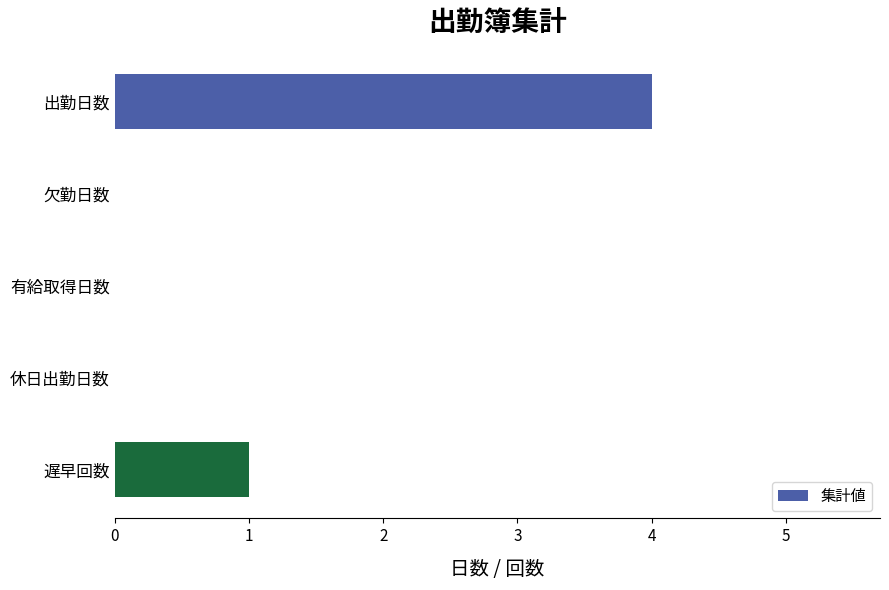

Is it true that the value at 有給取得日数 is 0?

True